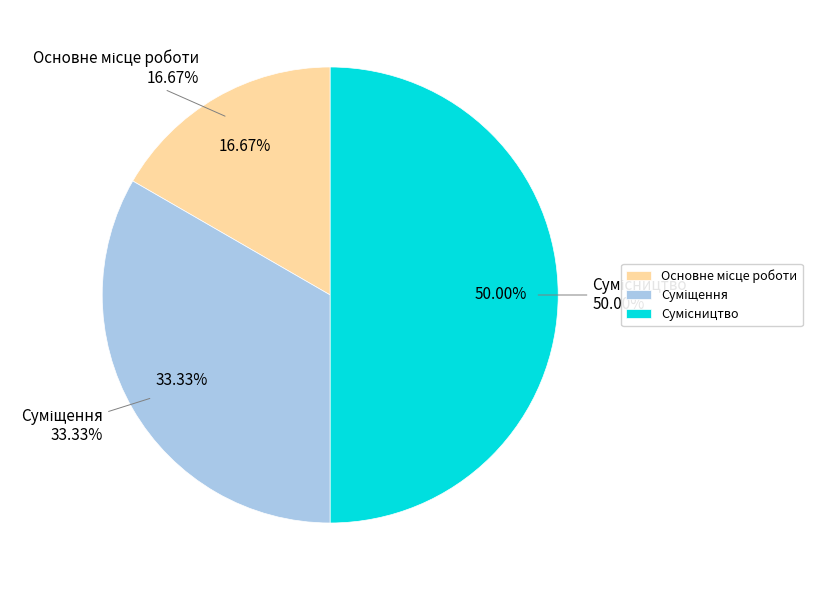

How many segments does this pie chart have?

3